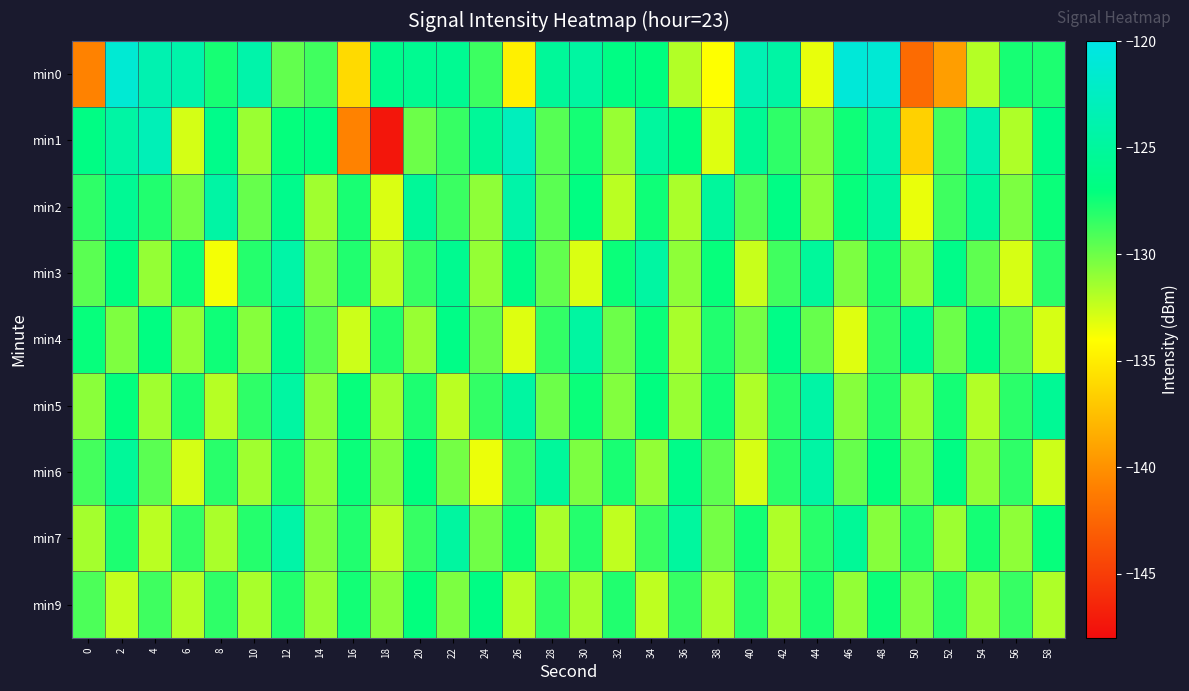

How many data points does each series have?

30